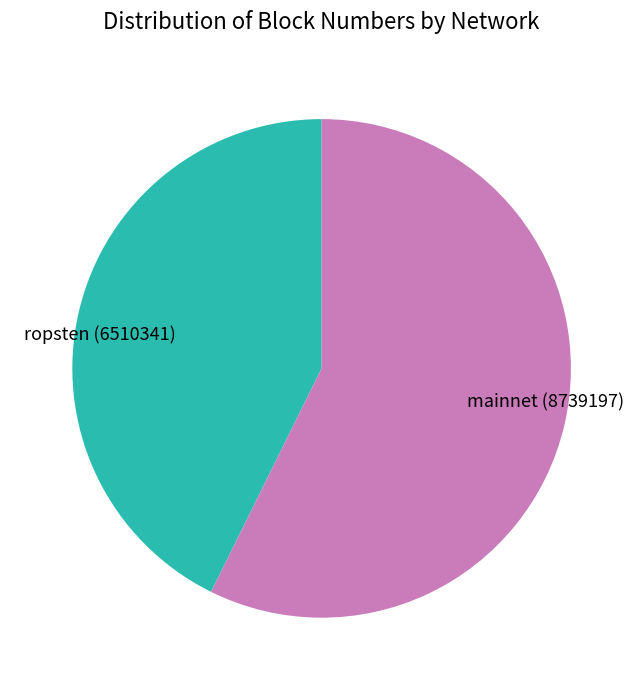

Which has a higher value, ropsten (6510341) or mainnet (8739197)?

mainnet (8739197)